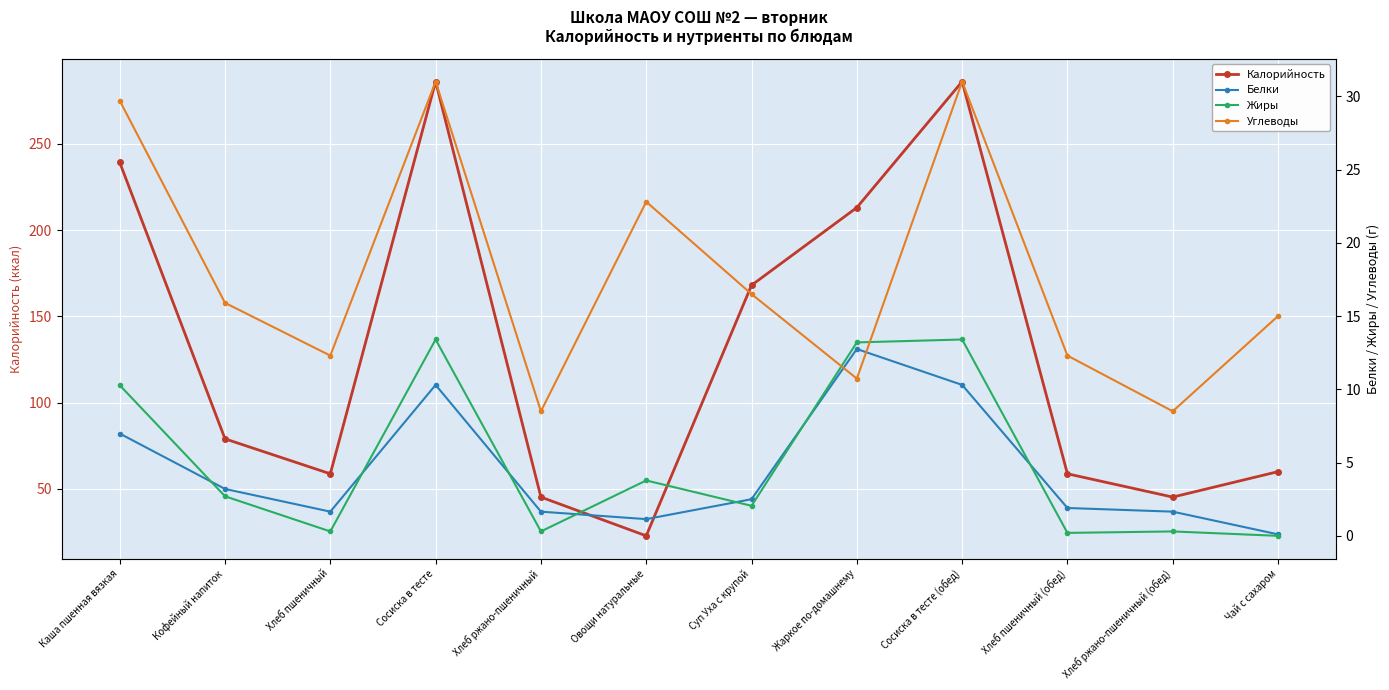

Which series has the largest range (max minus min)?

Калорийность